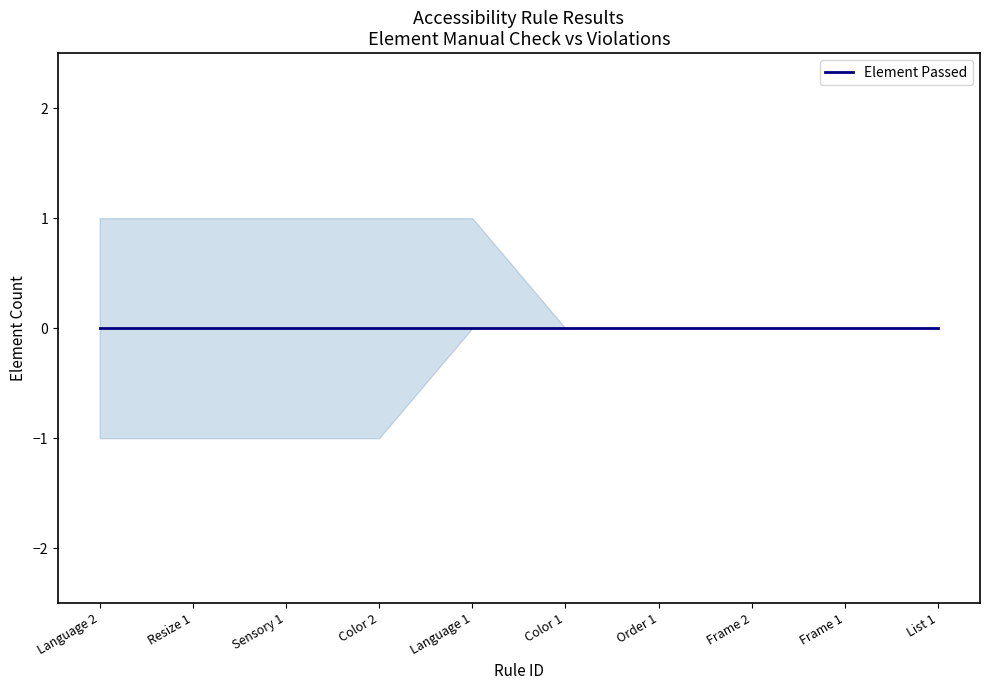

Which series has the largest total across all categories?

Element Manual Check